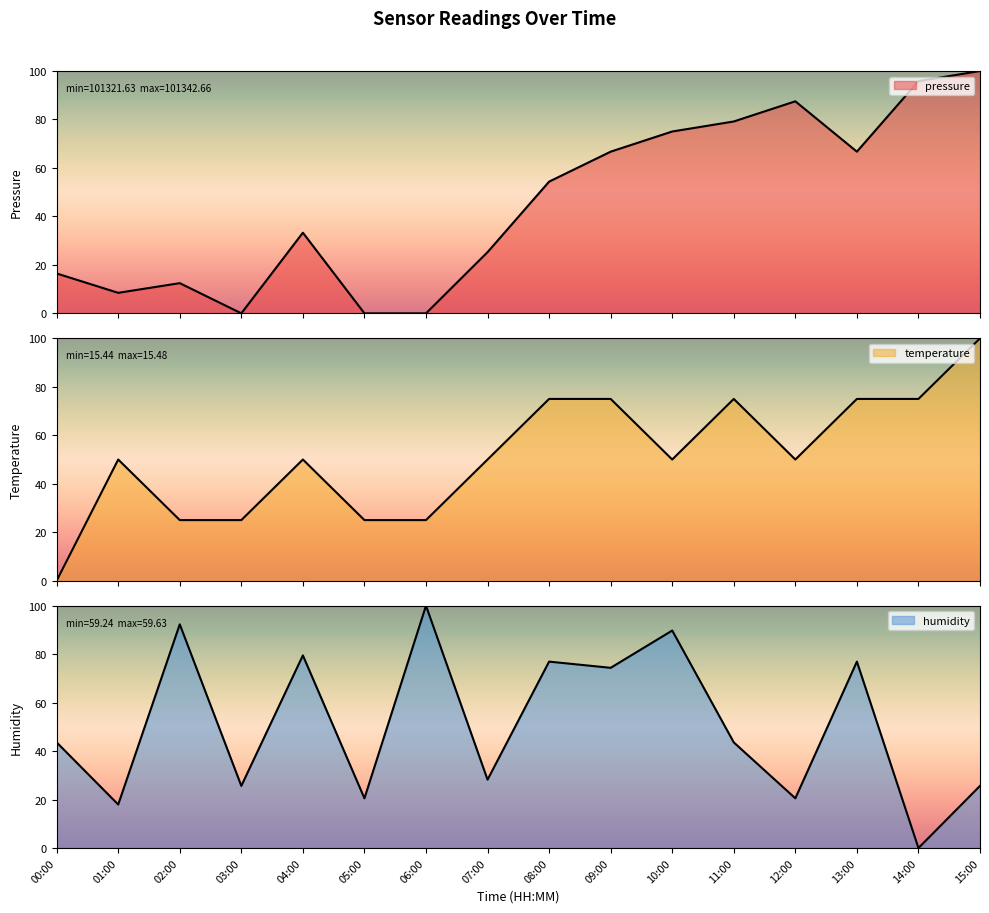

What is the label of the 5th point from the right?

11:00